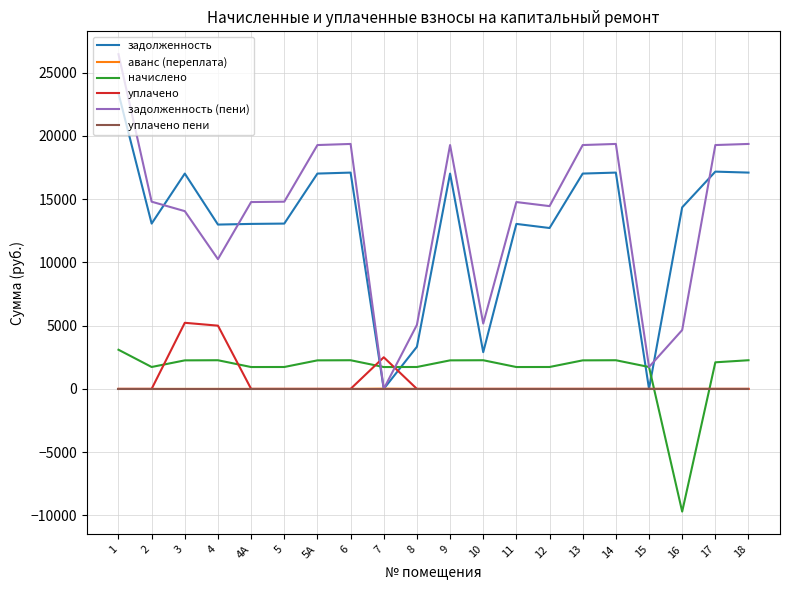

Is the value of задолженность (пени) at 4А greater than the value of уплачено at 8?

Yes